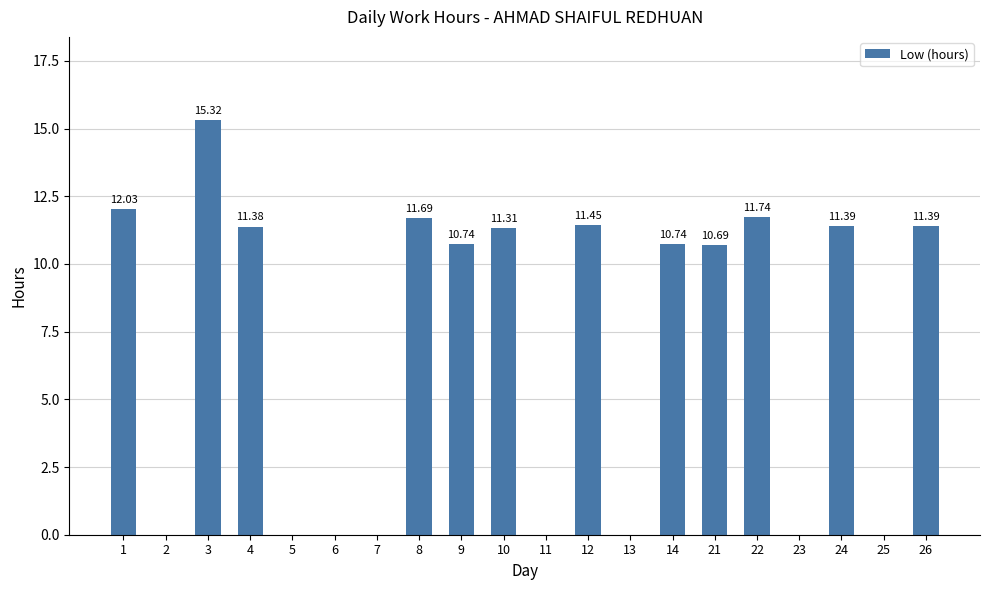

The value at 12 is 11.4. True or false?

True